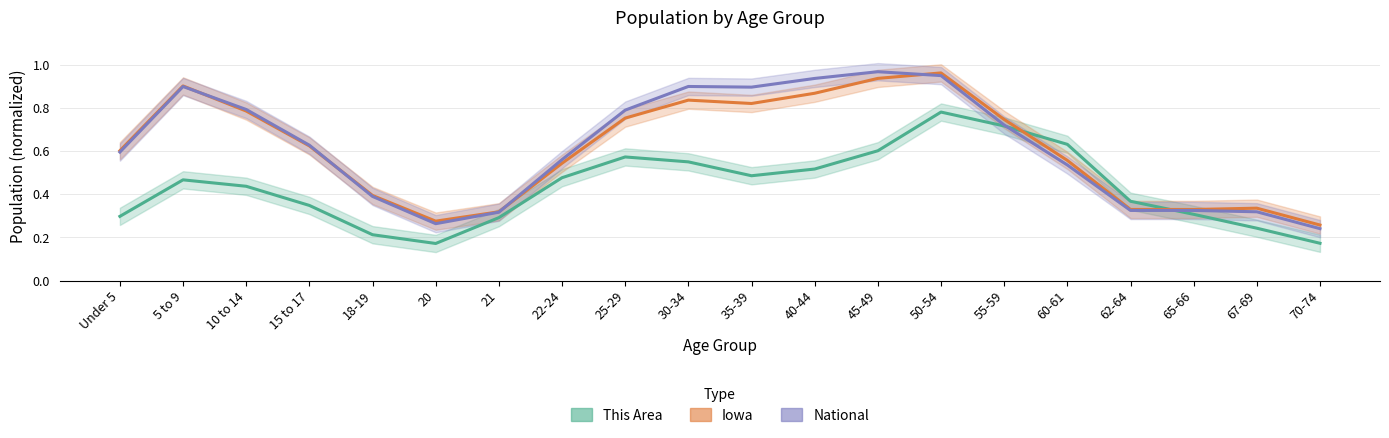

Between 40-44 and 55-59, which series saw the biggest shift?

National